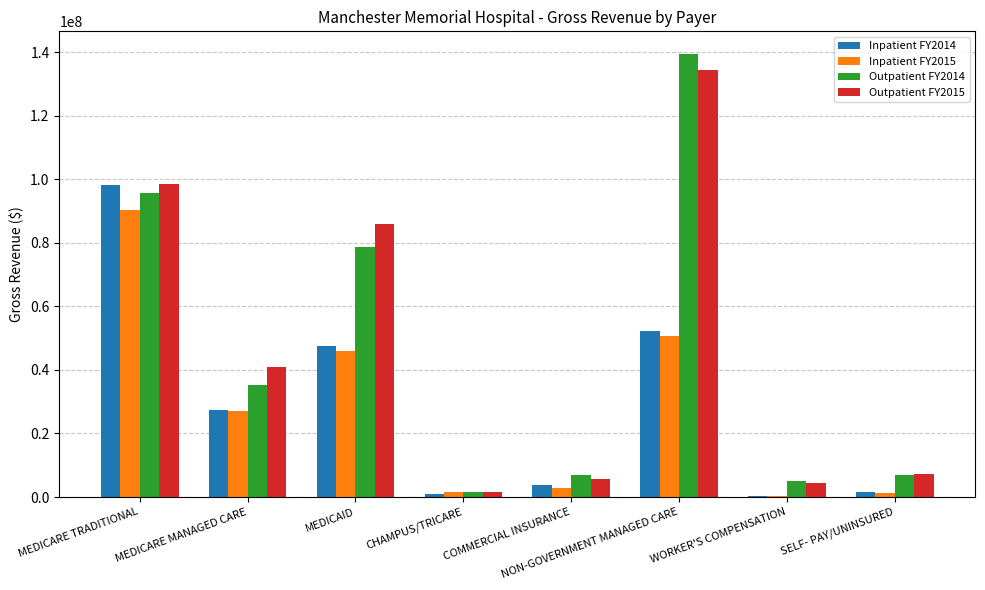

Is the value of Inpatient FY2015 at MEDICARE TRADITIONAL greater than the value of Outpatient FY2014 at MEDICAID?

Yes